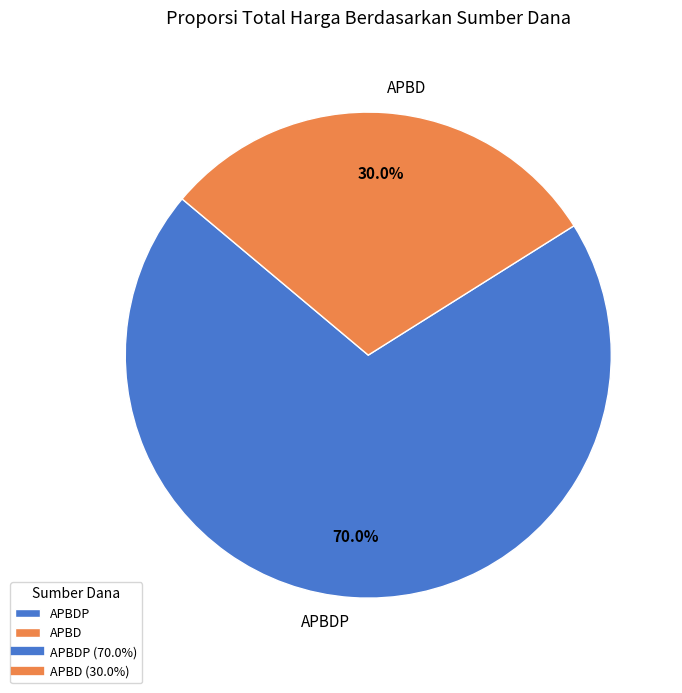

What portion of the pie excludes APBD?

70.0%